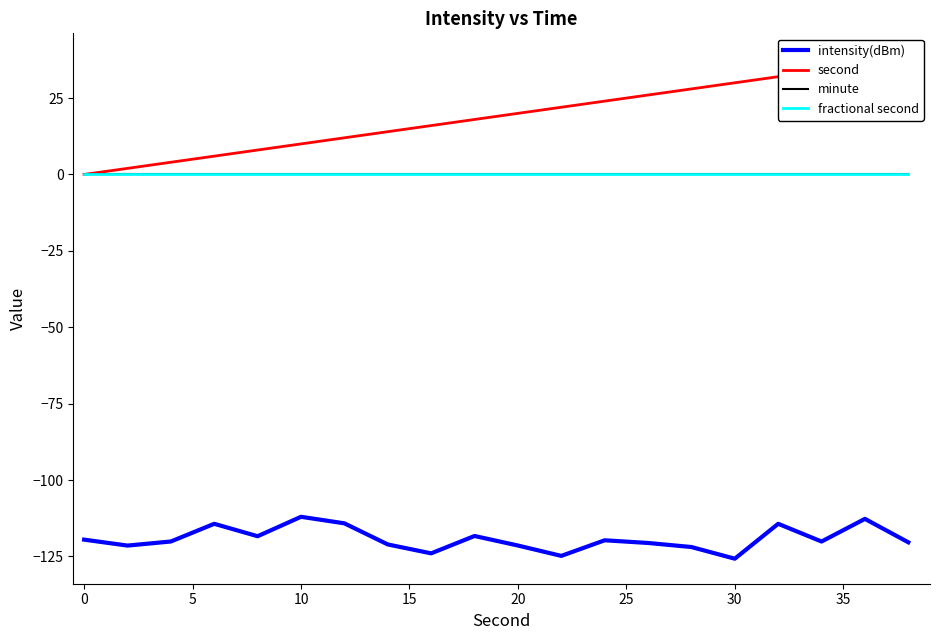

True or false: fractional second and second cross at least once.

False